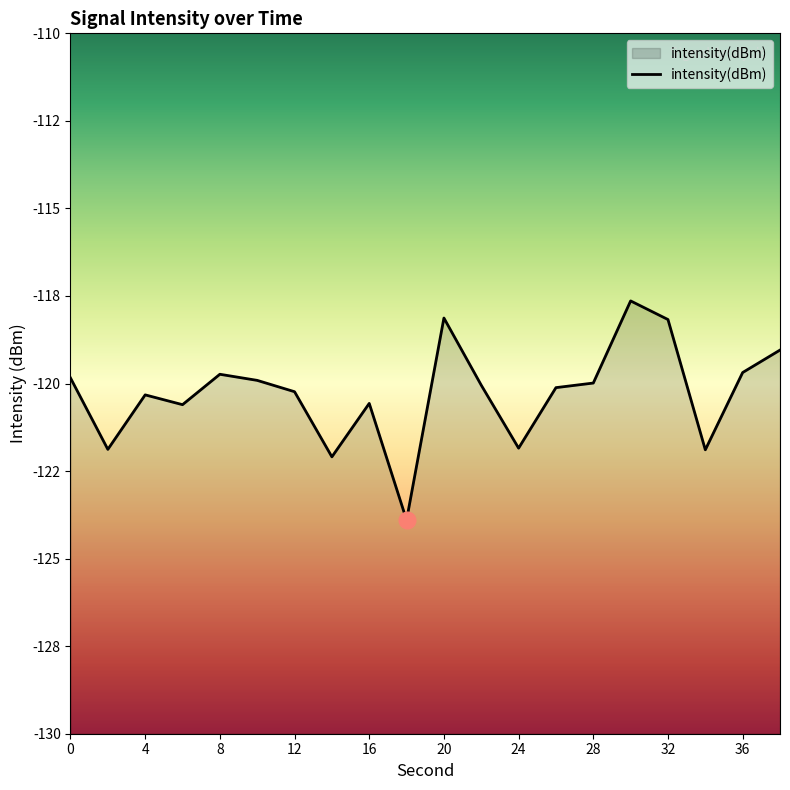

Which has a higher value, 4 or 20?

20